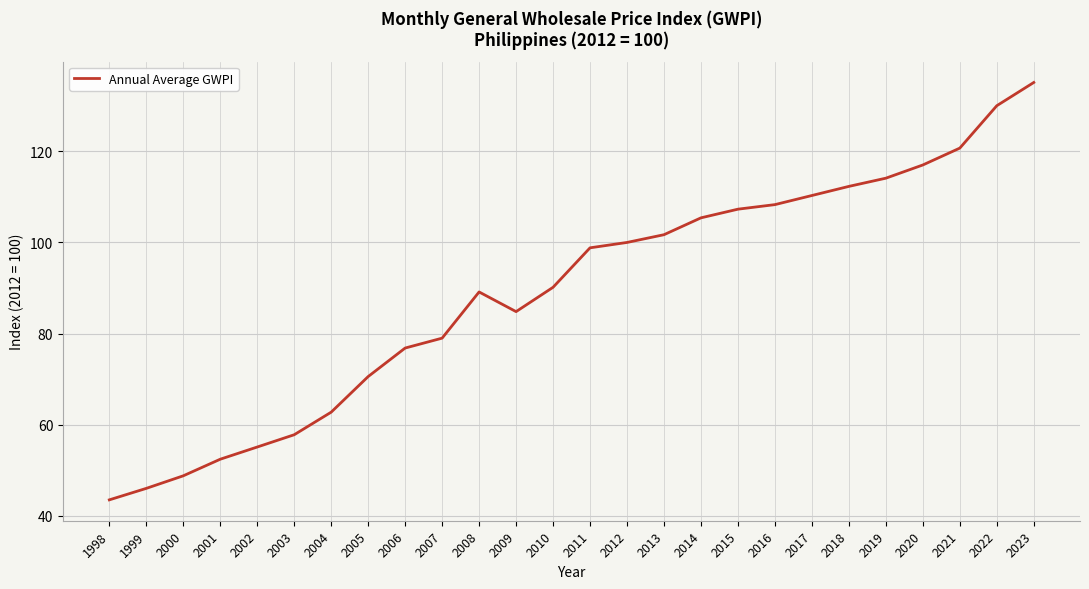

Rank the categories by value from highest to lowest.

2023, 2022, 2021, 2020, 2019, 2018, 2017, 2016, 2015, 2014, 2013, 2012, 2011, 2010, 2008, 2009, 2007, 2006, 2005, 2004, 2003, 2002, 2001, 2000, 1999, 1998